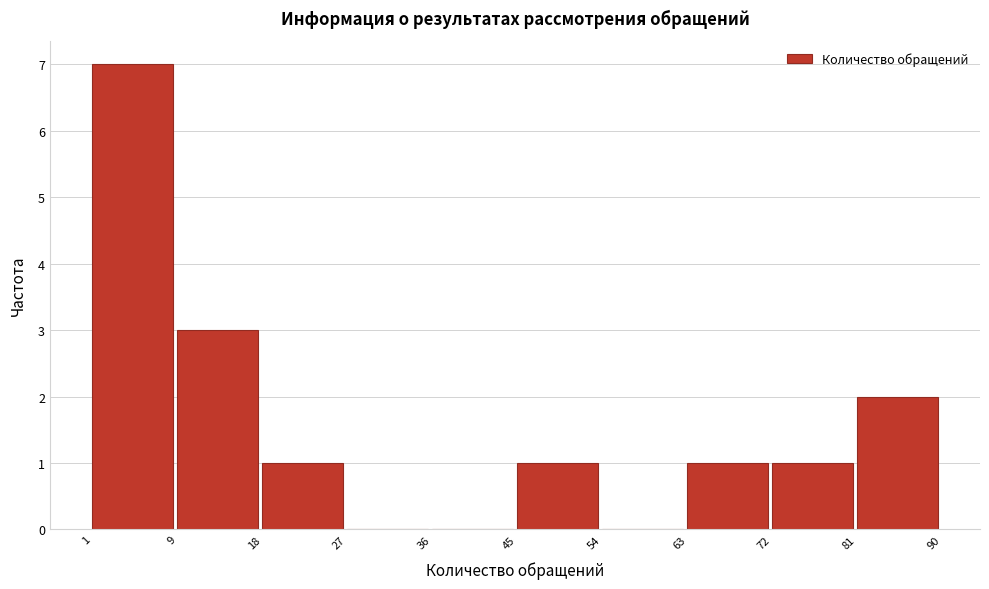

Reading left to right, list every bar in this chart as the range it spans on the x-axis followed by its height. The values are not printed on the chart, so give them approximately, as read against the axis.

1 to 9: 7
9 to 18: 3
18 to 27: 1
27 to 36: 0
36 to 45: 0
45 to 54: 1
54 to 63: 0
63 to 72: 1
72 to 81: 1
81 to 90: 2